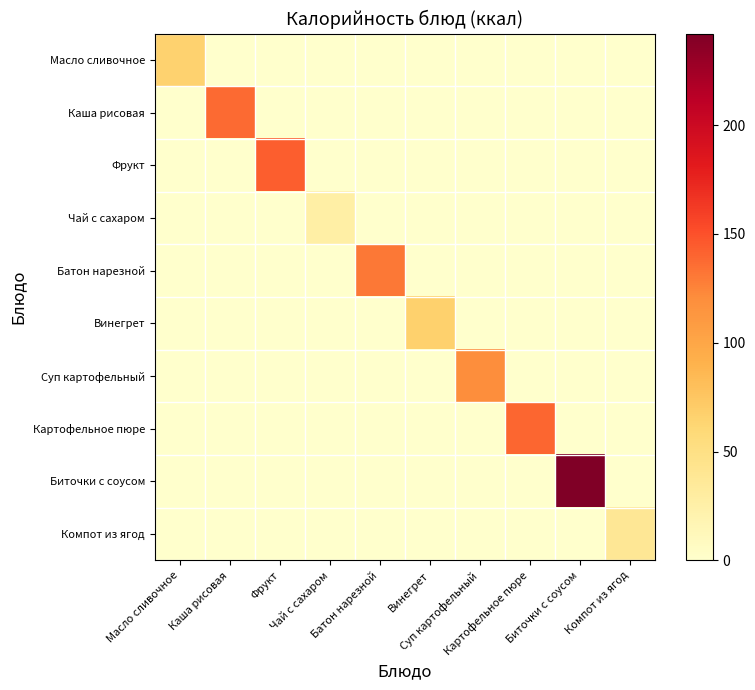

How many categories are shown in the chart?

10